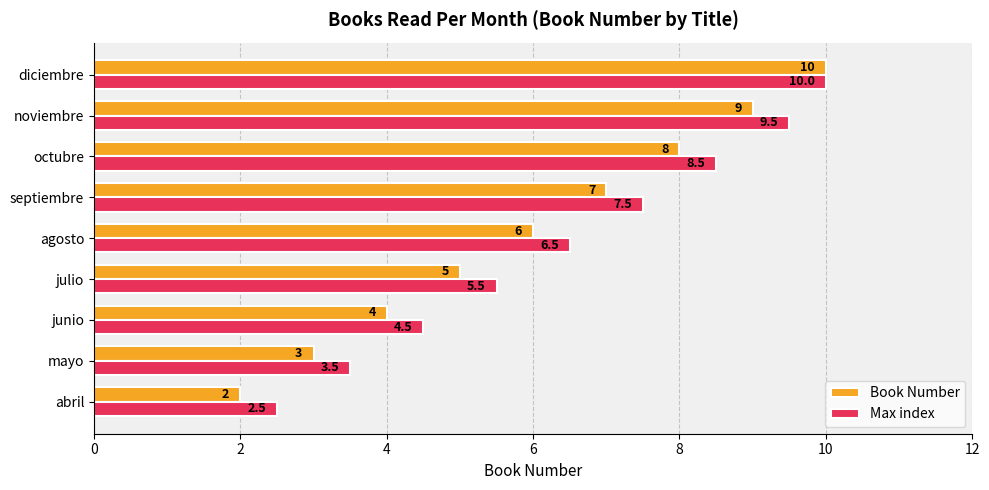

At which category is the sum across all series the highest?

diciembre